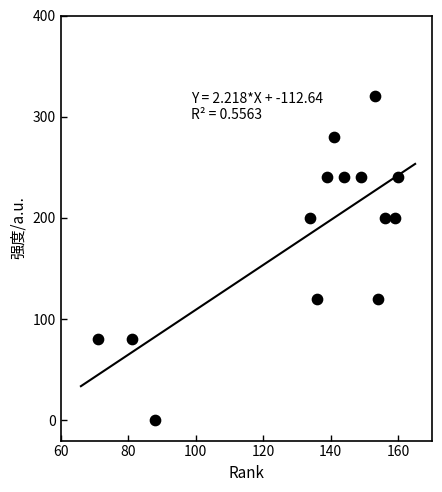

What is the range of X values (max minus min)?

89